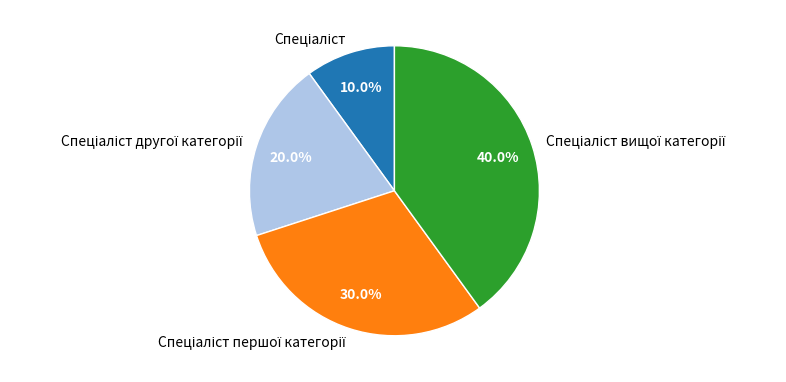

Is there any slice that represents more than half of the pie?

No